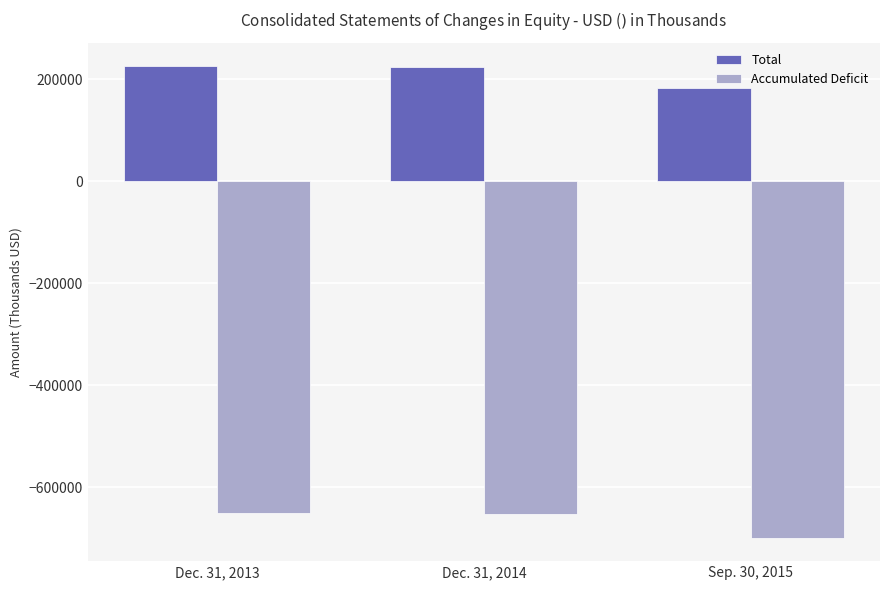

What is the sum of the Accumulated Deficit values at Dec. 31, 2013 and Sep. 30, 2015?

-1349651